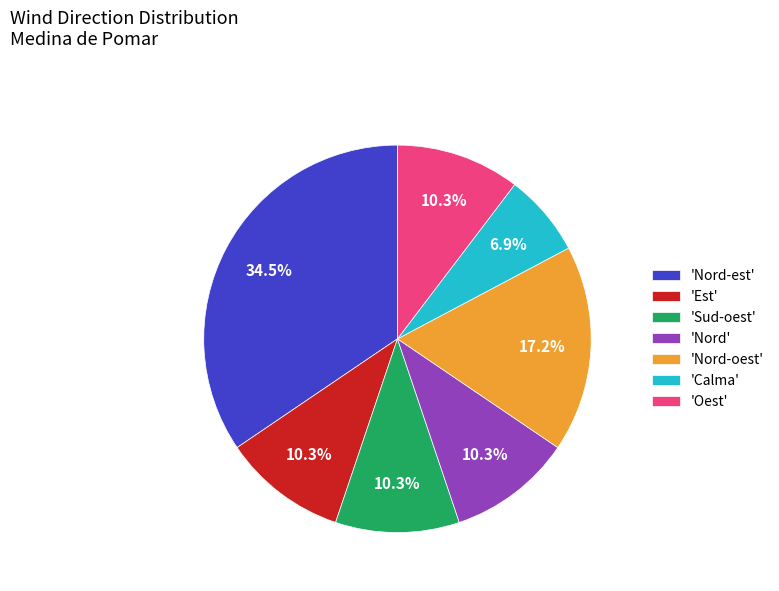

What is the total percentage of 'Nord-oest' and 'Nord'?

27.6%